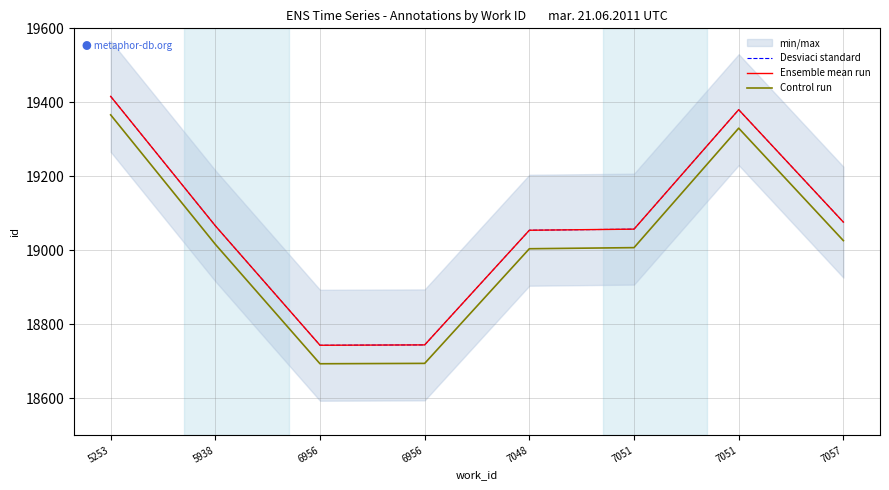

Between 6956 and 7051, which series saw the biggest shift?

Desviaci standard